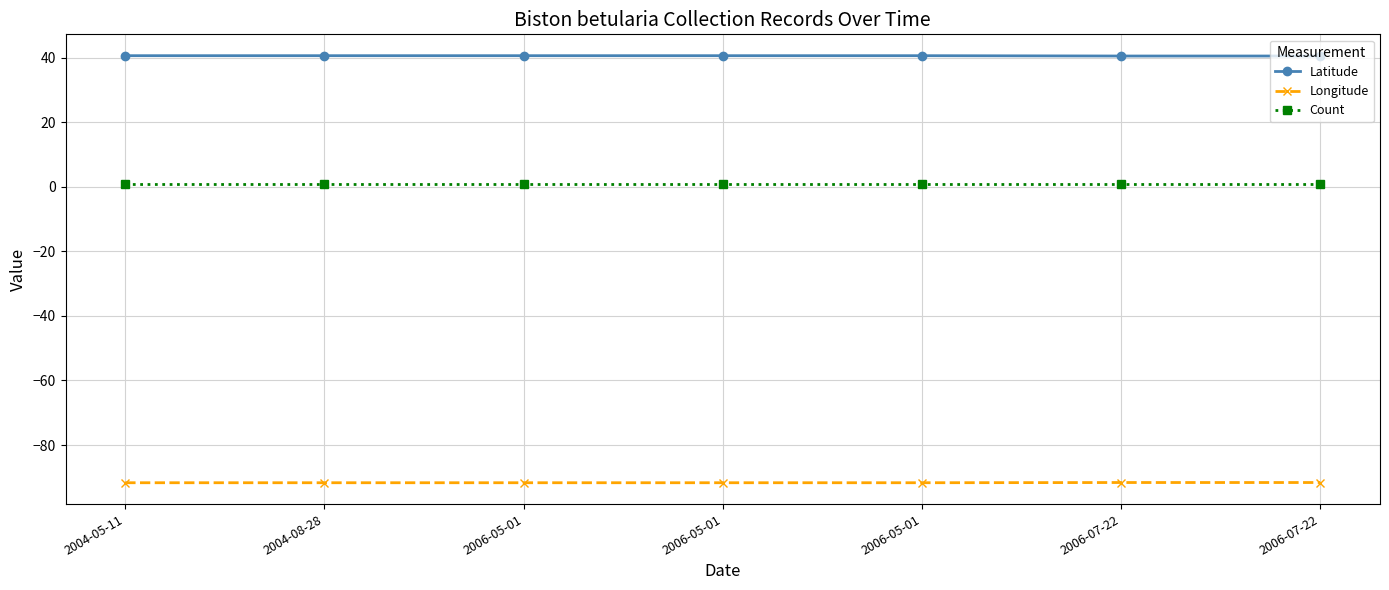

What are all the series names shown in the legend?

Latitude, Longitude, Count